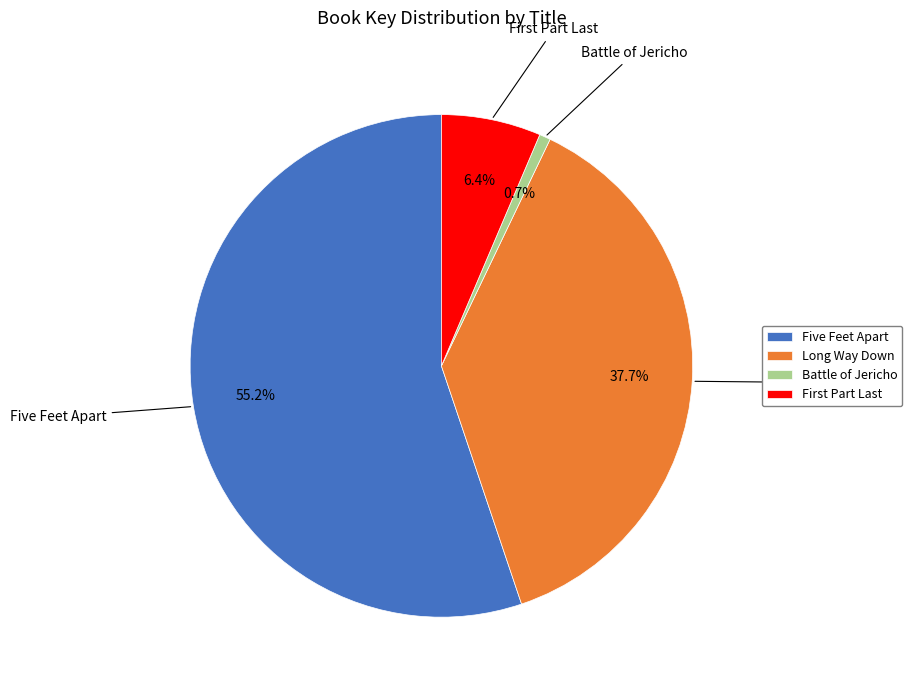

How many segments does this pie chart have?

4